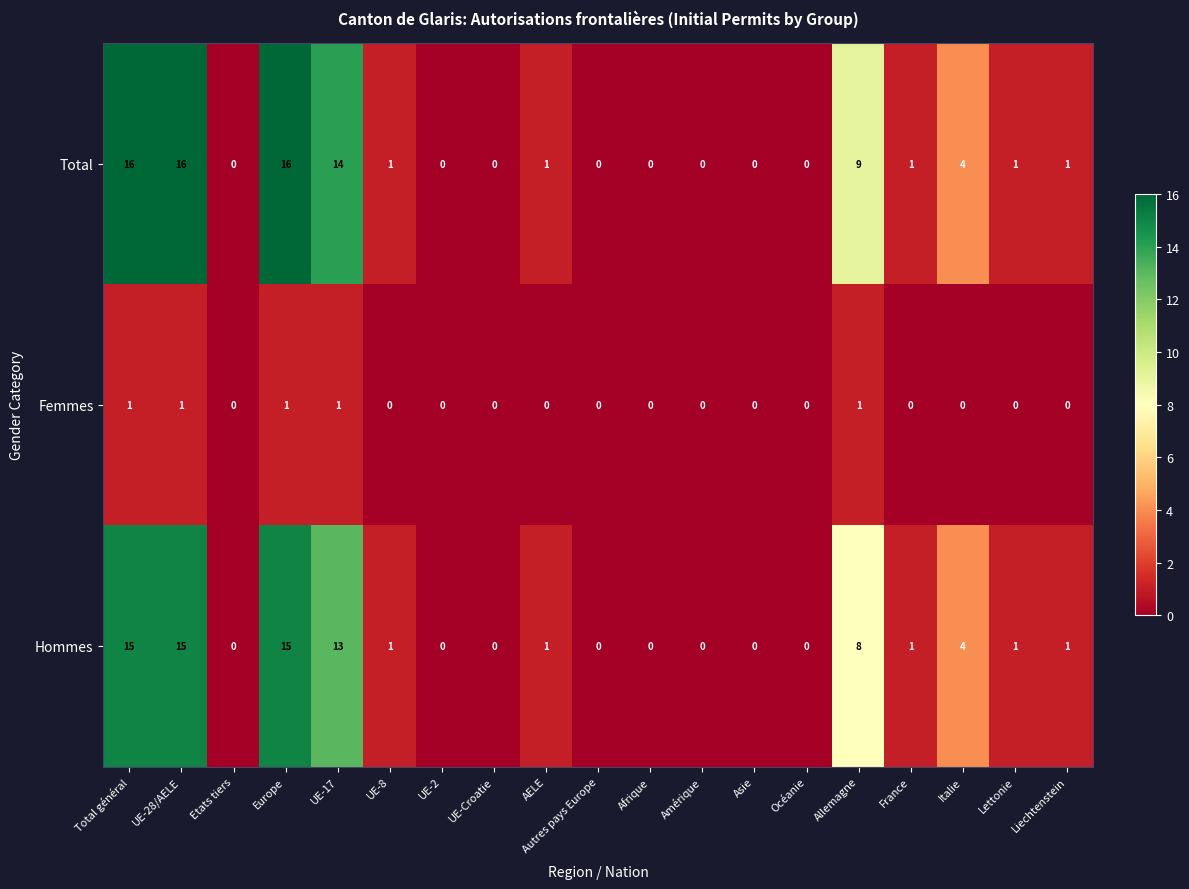

Which series has the largest total across all categories?

Total